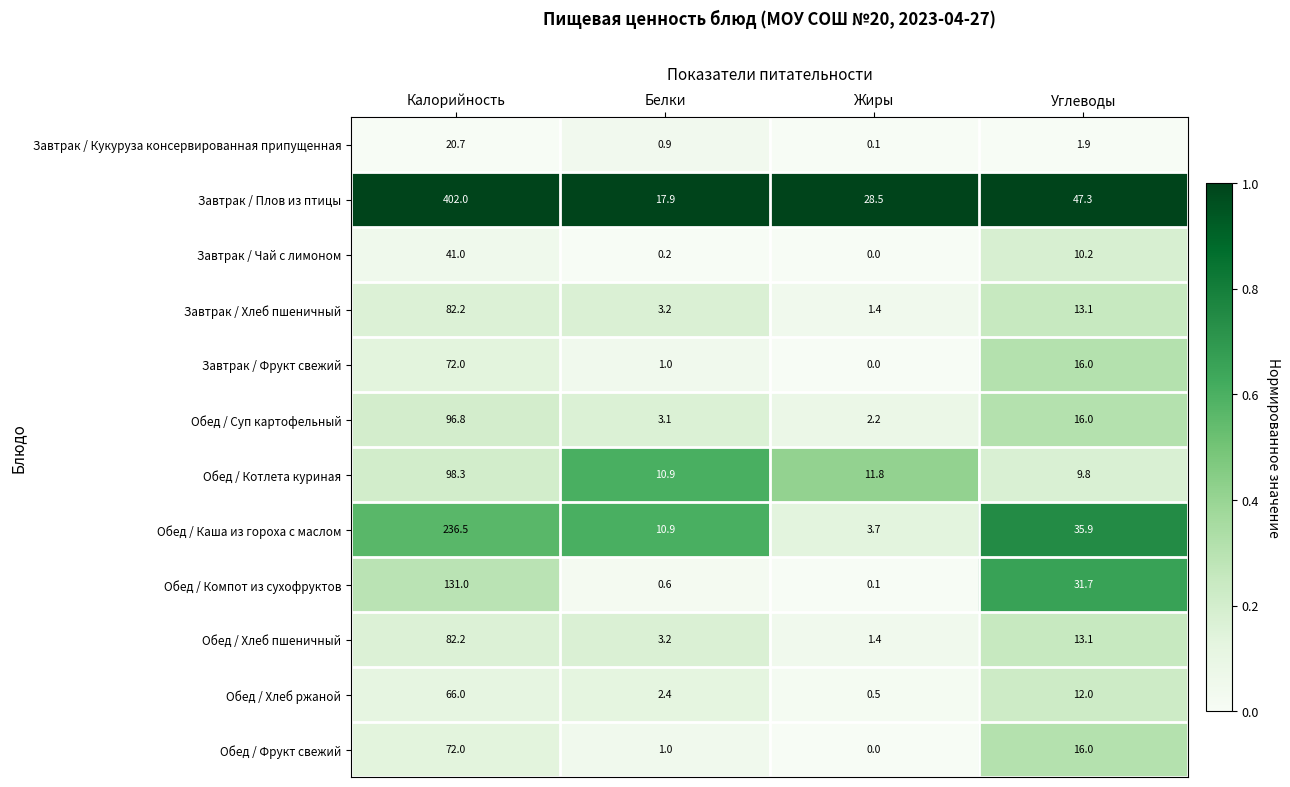

Rank the categories by Обед / Хлеб ржаной value from lowest to highest.

Жиры, Белки, Углеводы, Калорийность